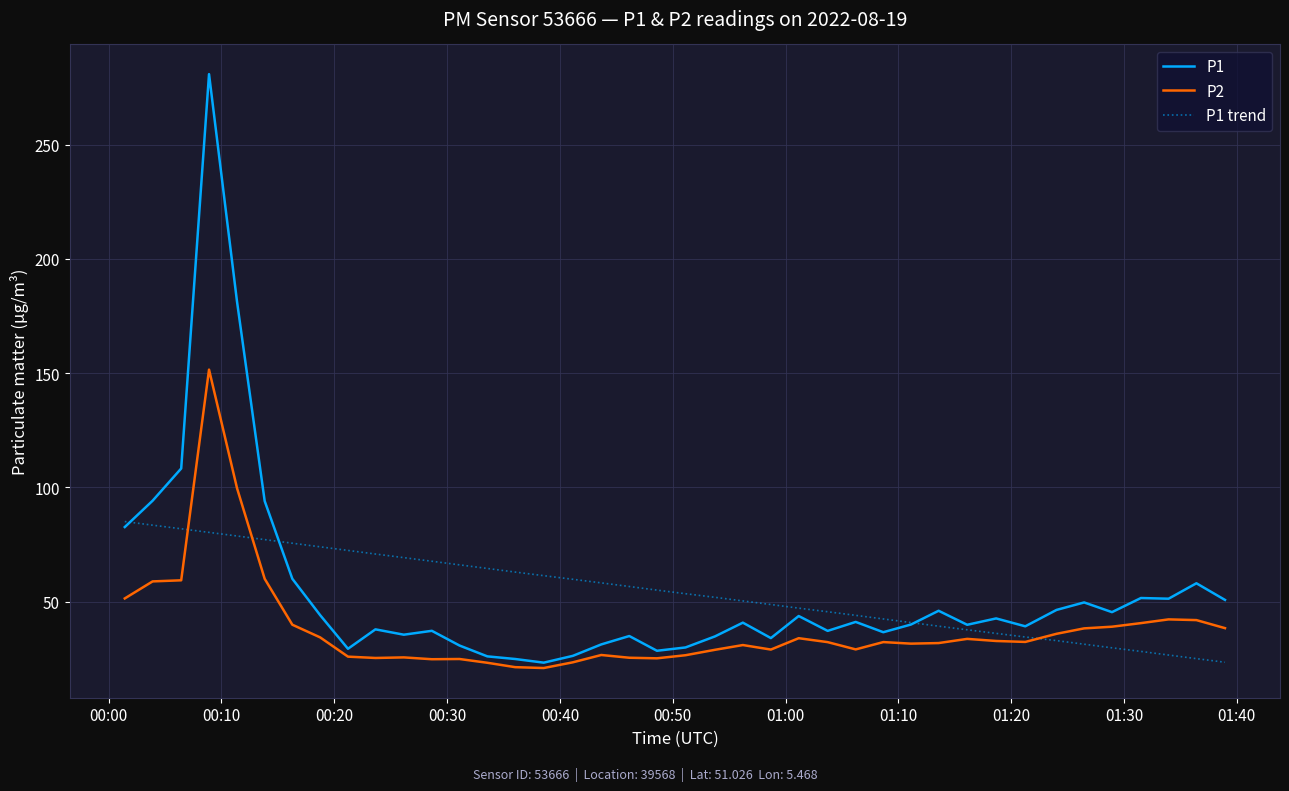

List the series in order of their peak value, lowest first.

P1 trend, P2, P1